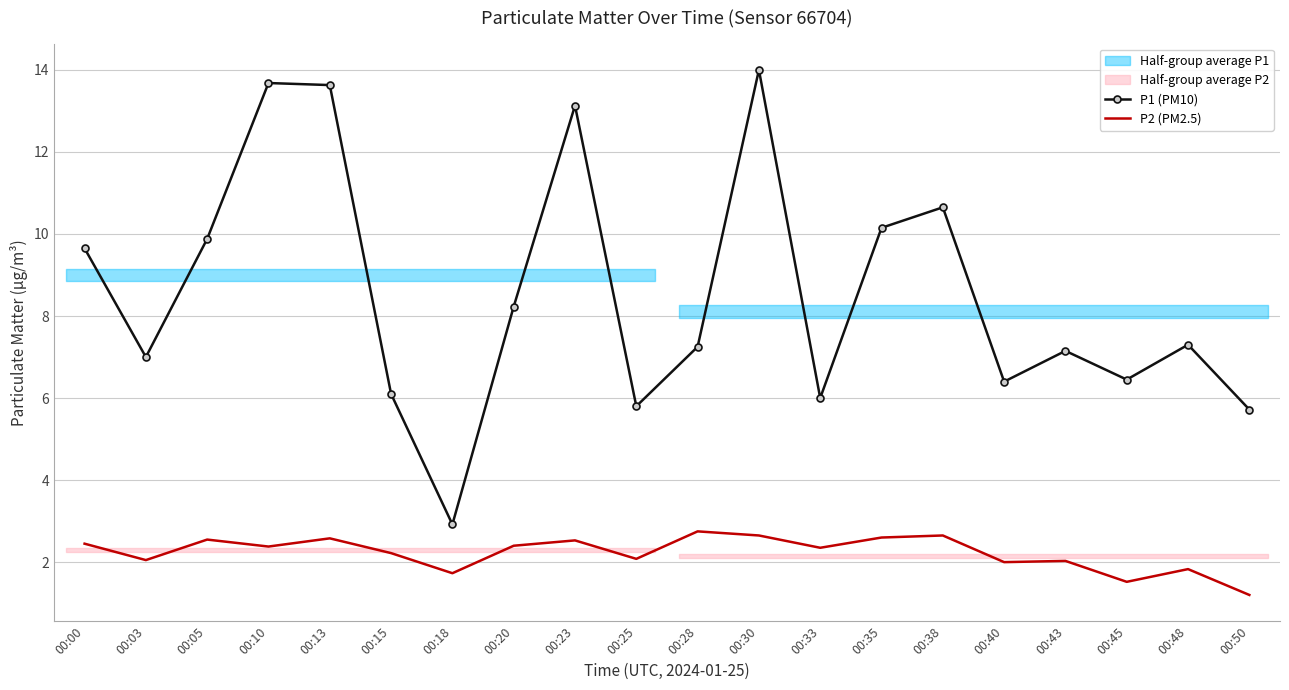

True or false: P1 (PM10) and P2 (PM2.5) cross at least once.

False